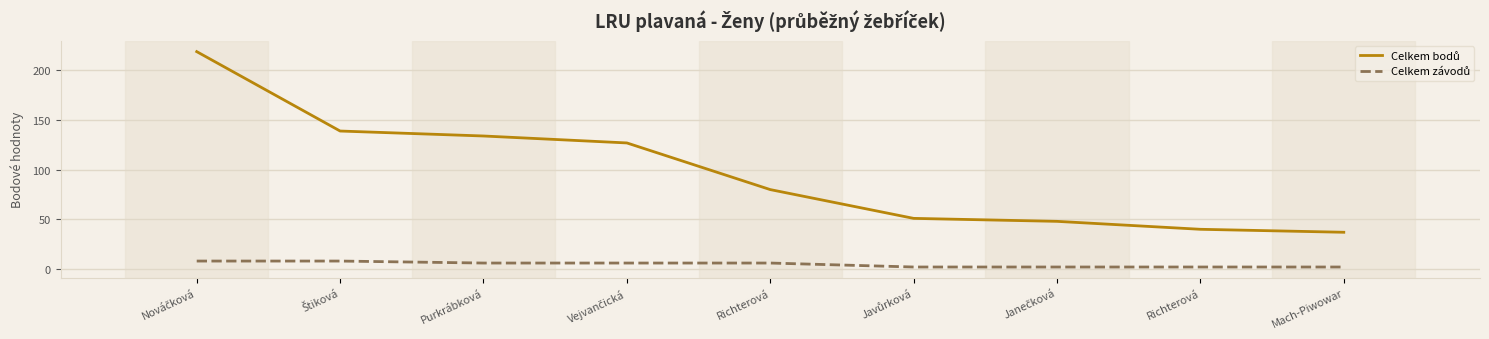

Where does the Celkem bodů series first go above 80?

Nováčková